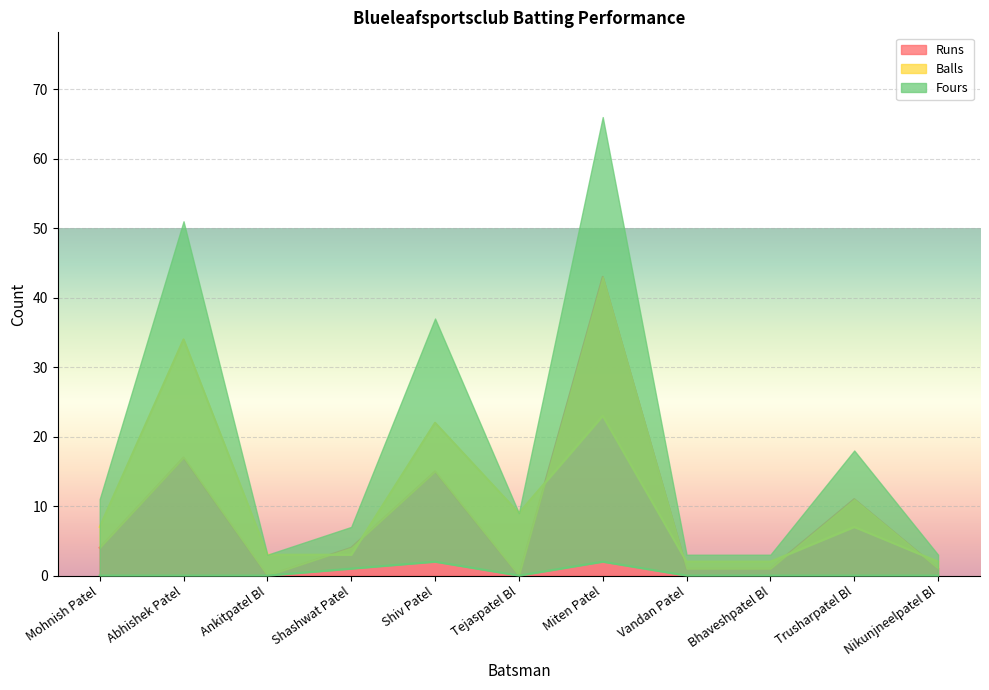

How many lines are shown in the chart?

3